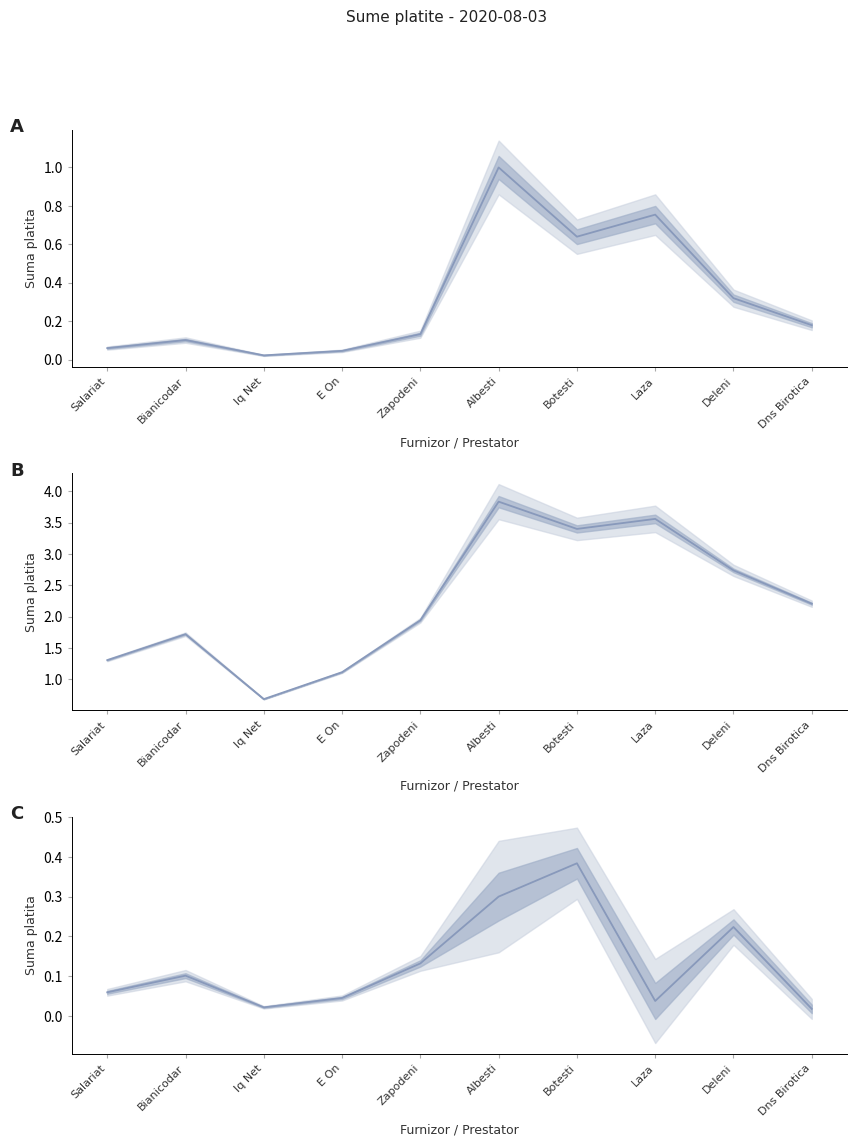

Reading right to left, extract all data points from this chart.

0.0	0.2	0.0	0.4	0.3	0.1	0.0	0.0	0.1	0.1